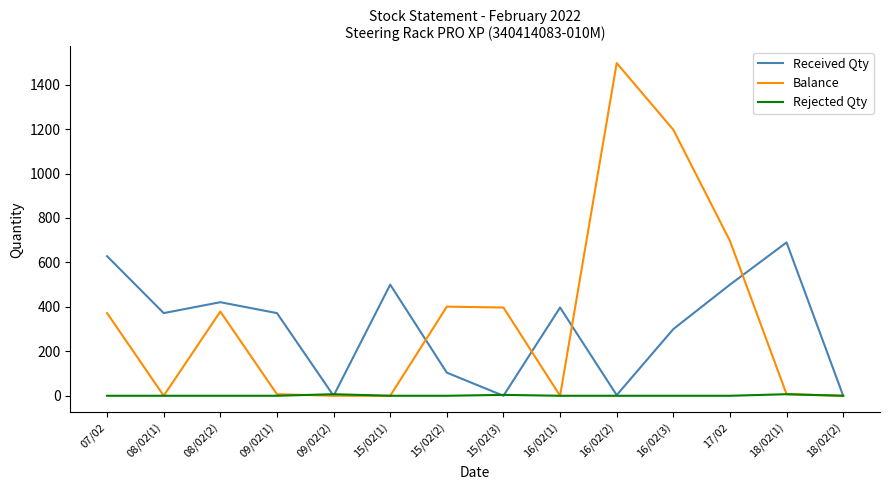

What is the highest value of the Rejected Qty series?

7